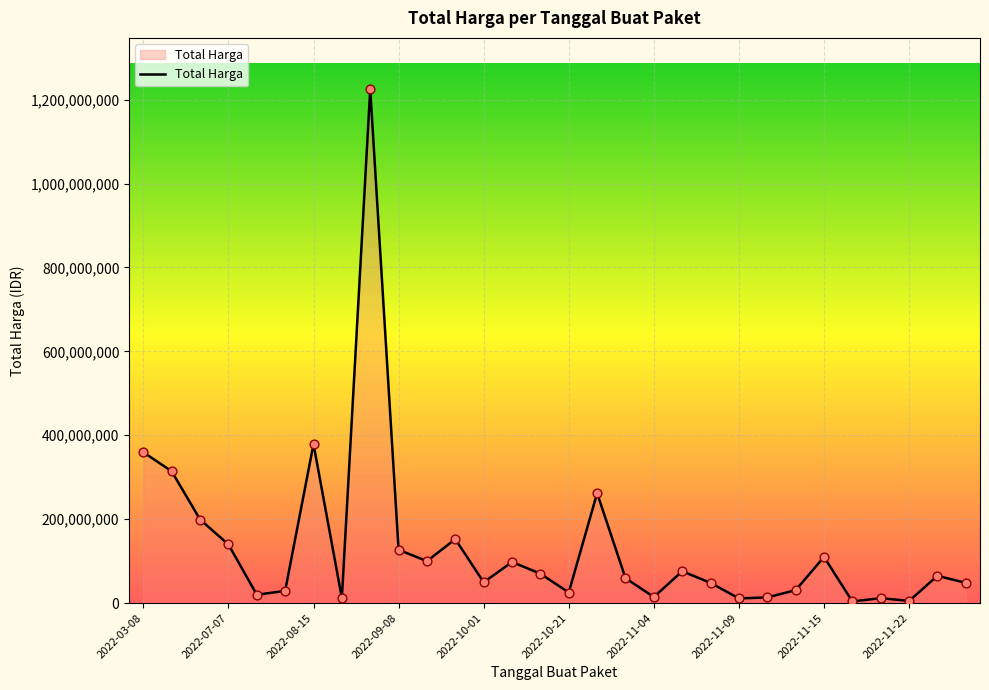

What is the greatest value displayed?

1224682000